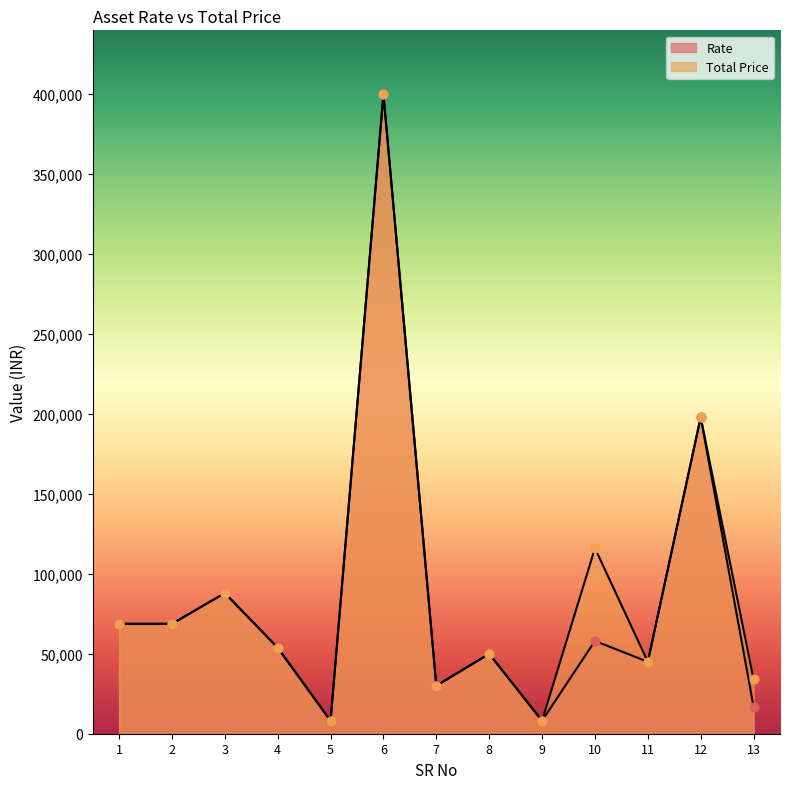

Is the value of Rate at 3 greater than the value of Total Price at 12?

No